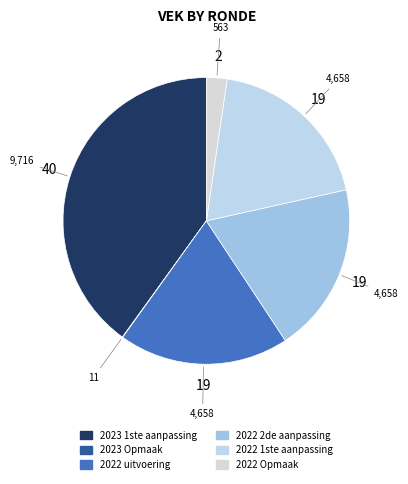

Rank the categories by value from highest to lowest.

2023 1ste aanpassing, 2022 uitvoering, 2022 2de aanpassing, 2022 1ste aanpassing, 2022 Opmaak, 2023 Opmaak